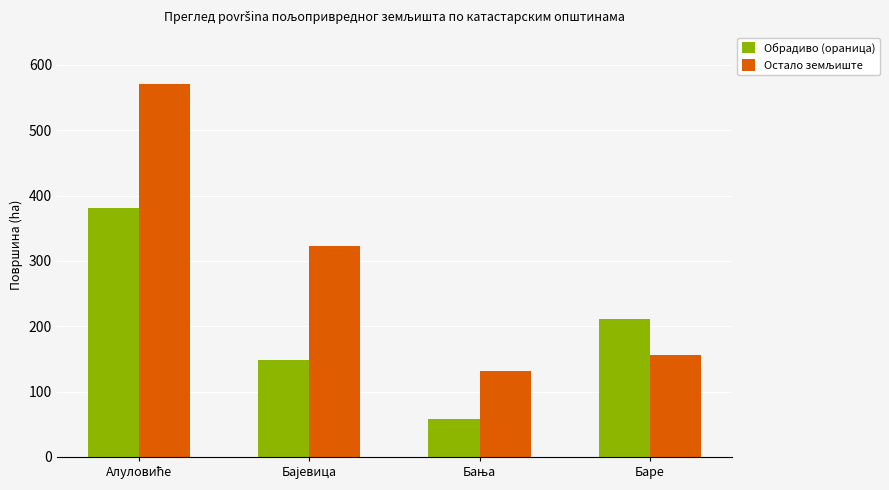

What is the label of the 4th bar from the left?

Баре